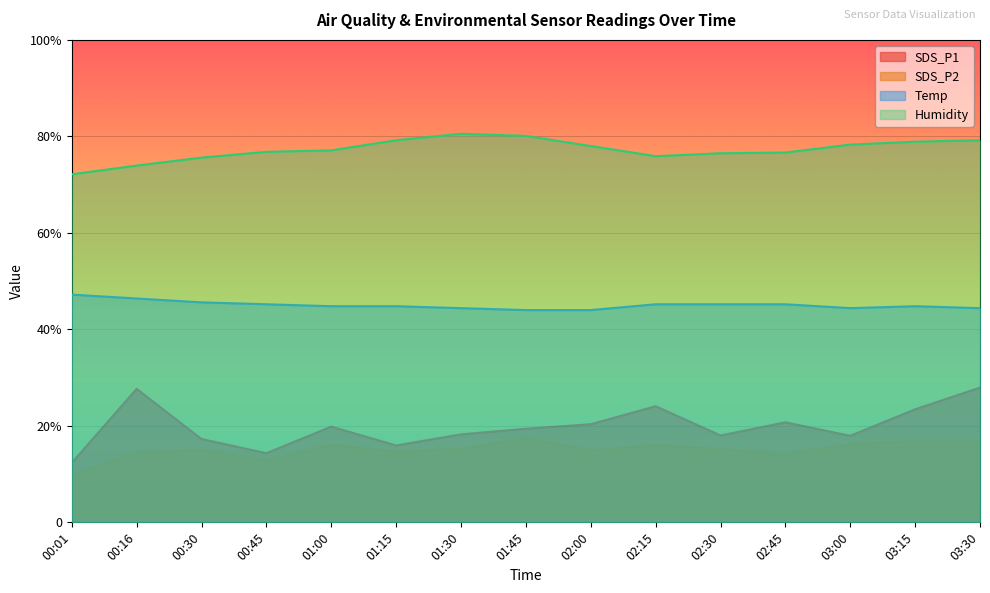

In SDS_P2, how many points are higher than both neighbors (excluding endpoints)?

4